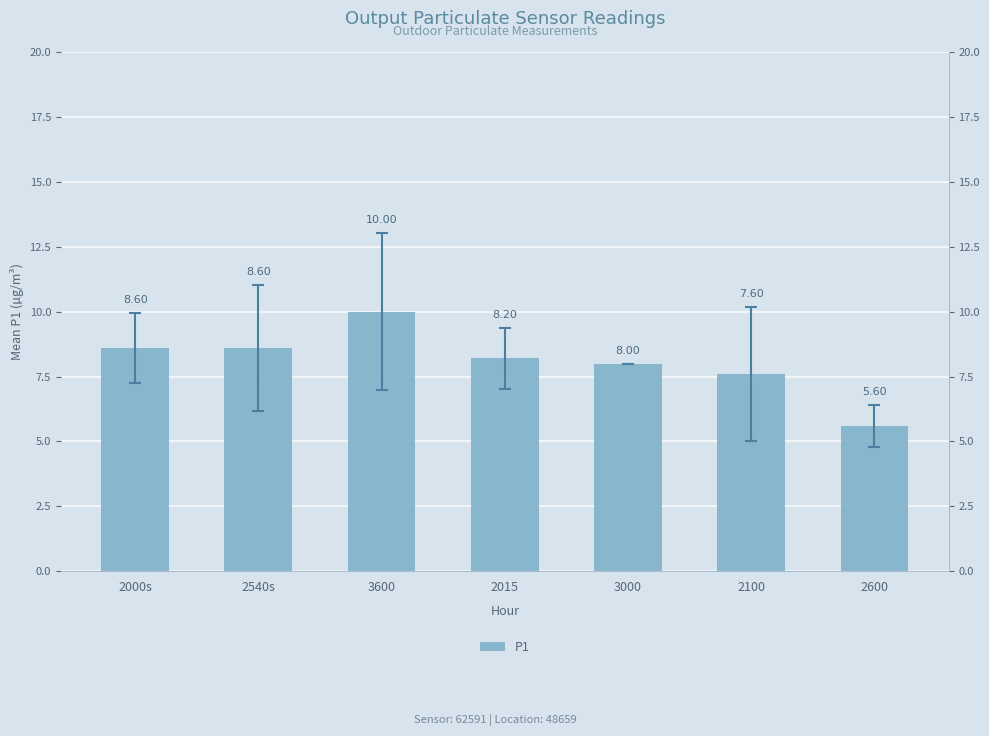

What is the minimum value shown in the chart?

5.6